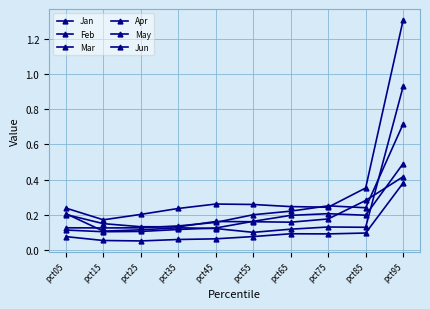

Count the Jan values in the range 0 to 1.

10